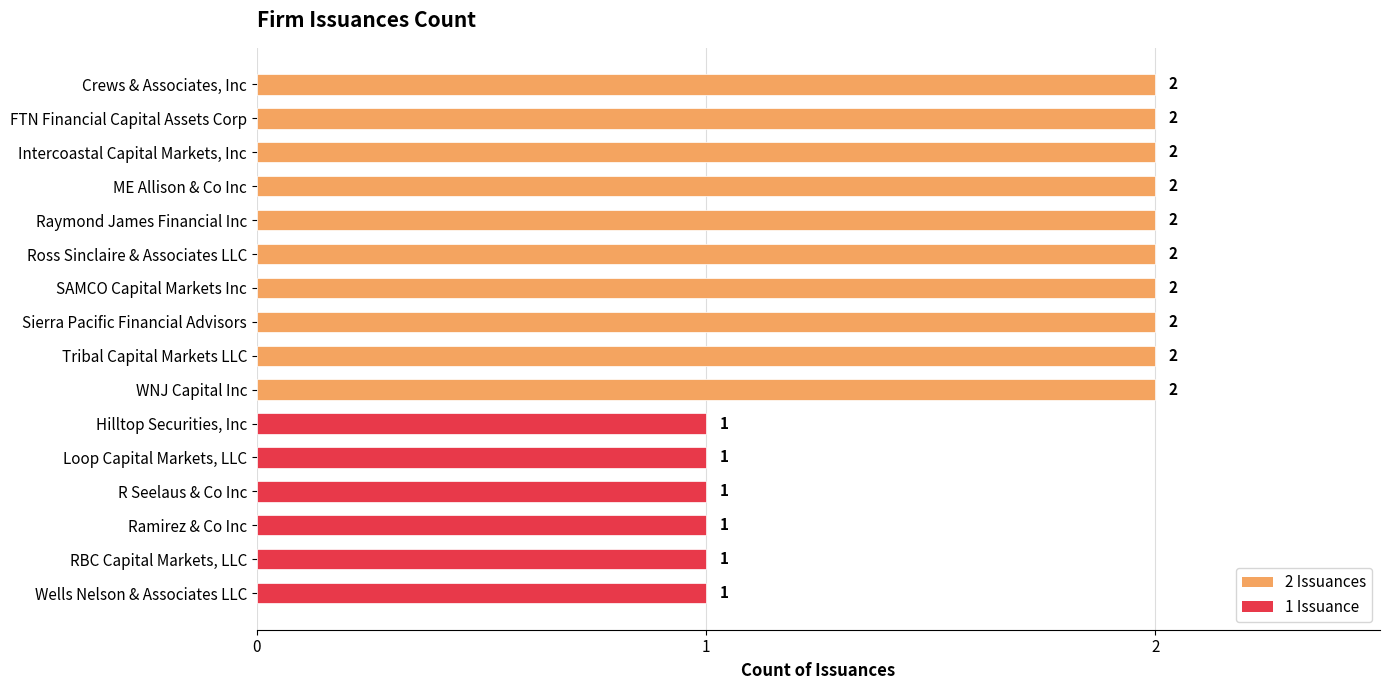

What is the sum of all values?

26